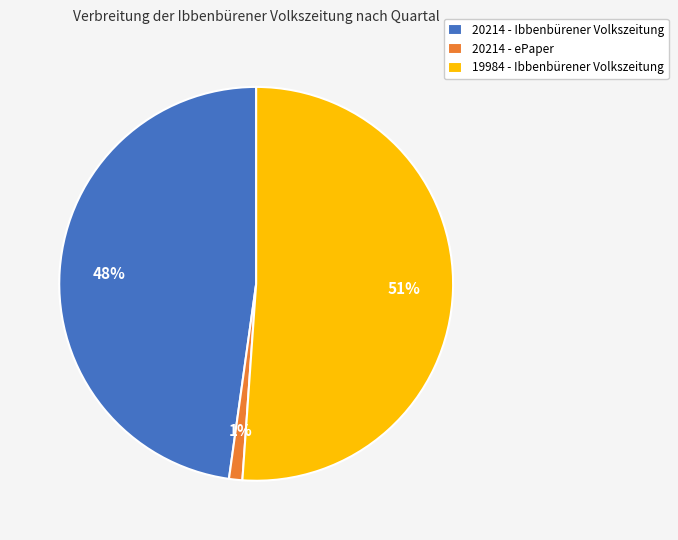

The 20214 - ePaper slice represents 1% of the pie. True or false?

True